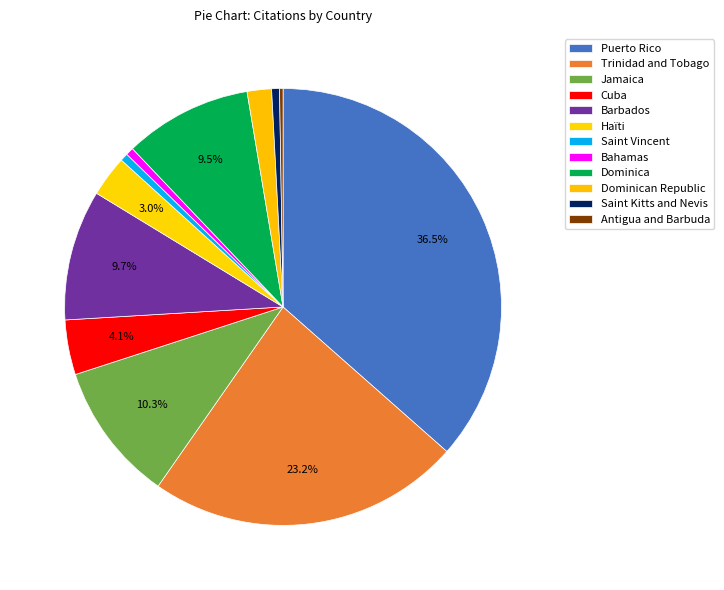

Does any single category account for the majority?

No